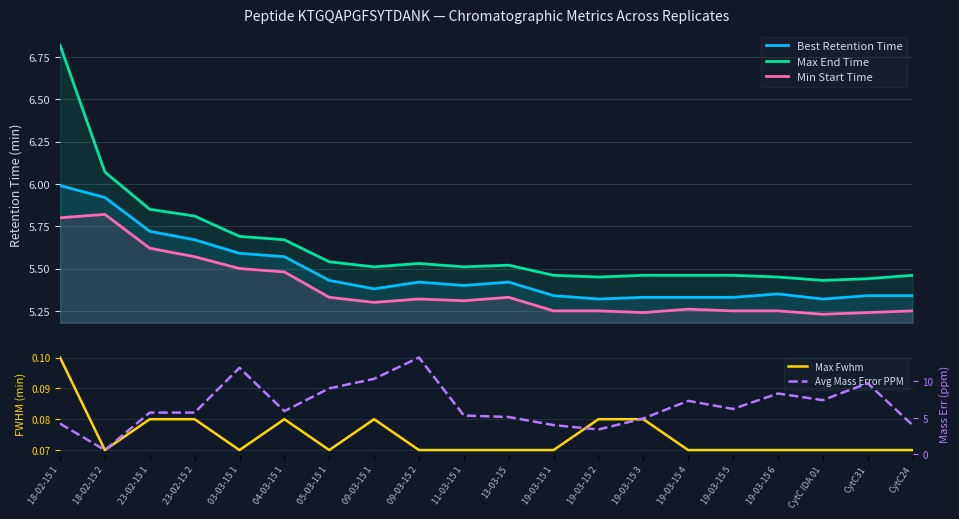

At which category does the chart reach its peak across all series?

09-03-15 2